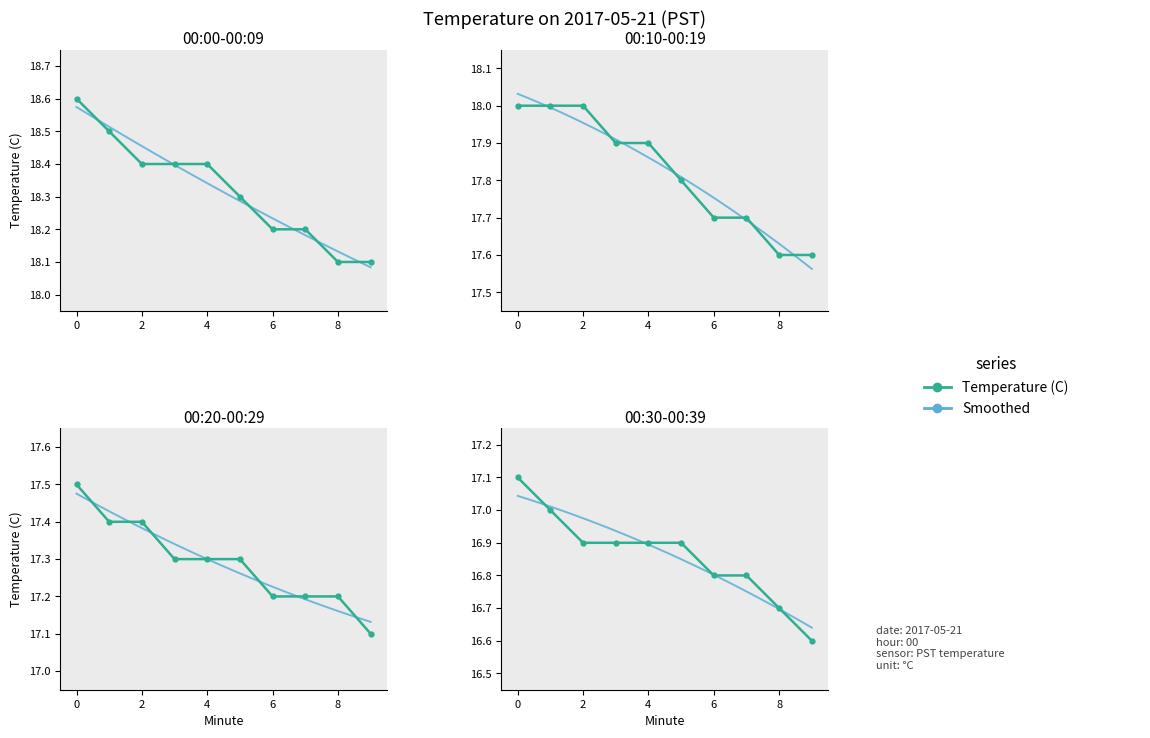

What is the average value?

17.6